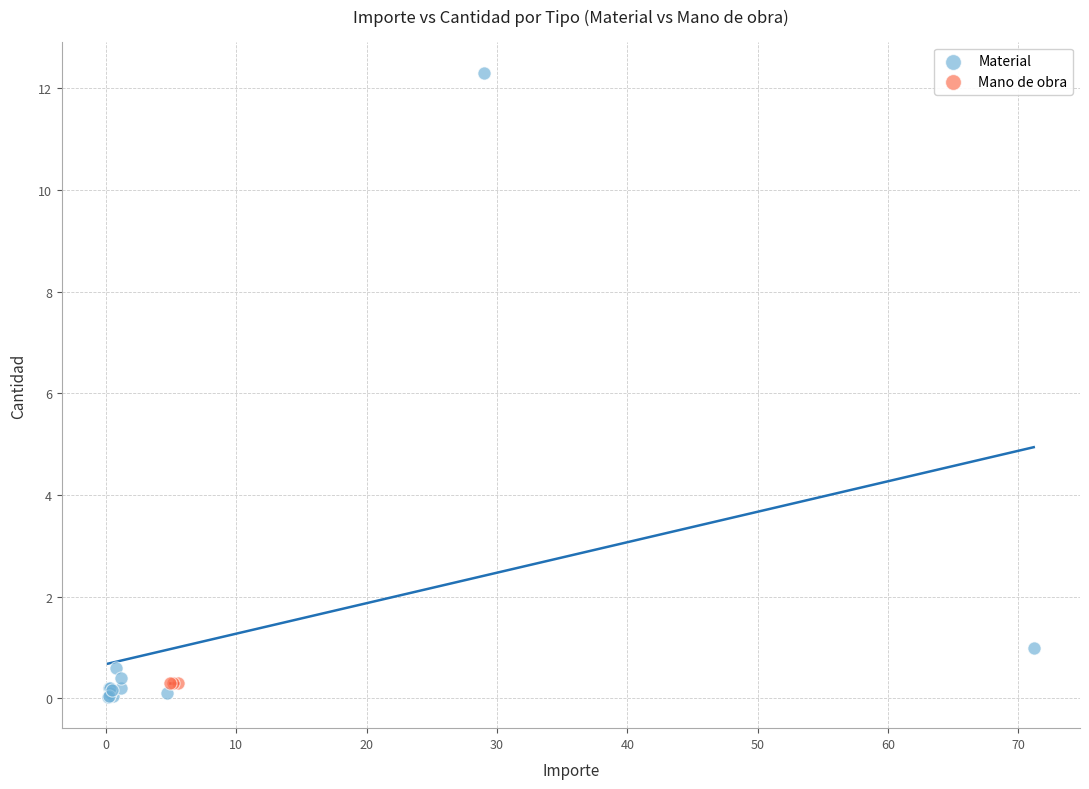

Which series reaches the maximum Y coordinate?

Material